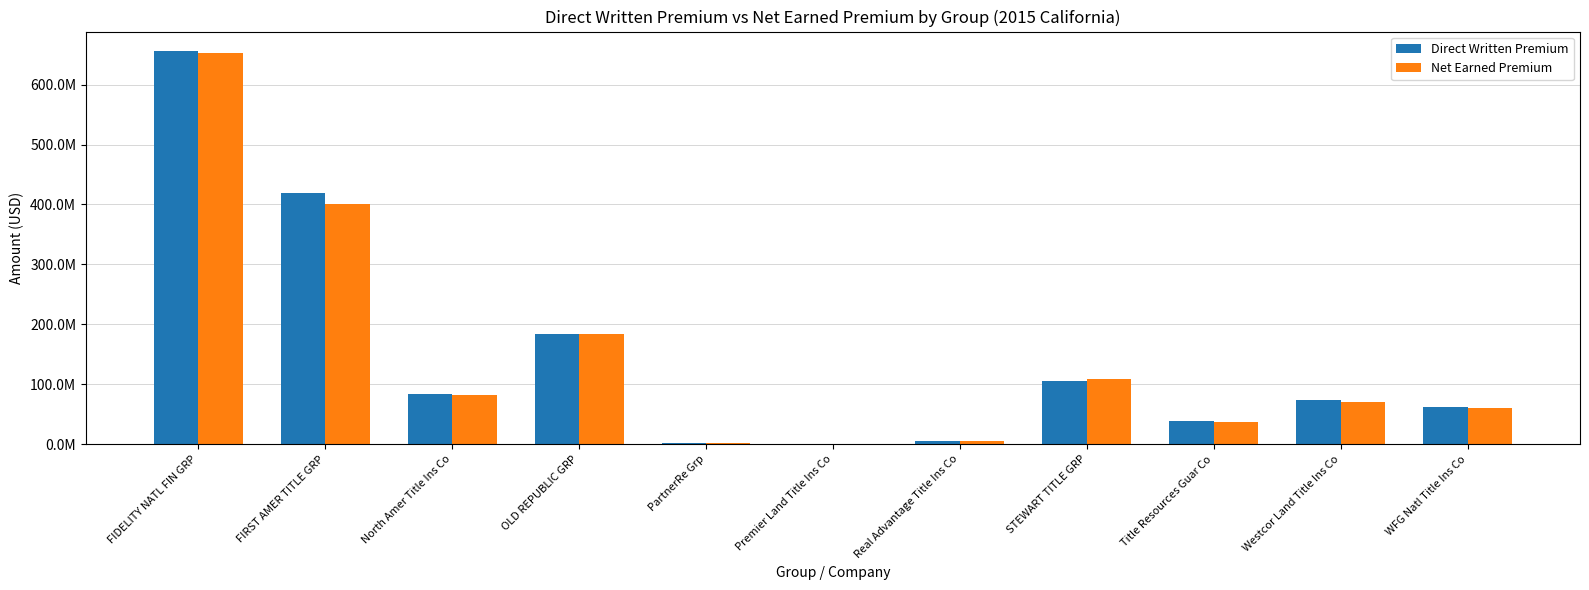

What is the label of the 2nd bar from the right?

Westcor Land Title Ins Co